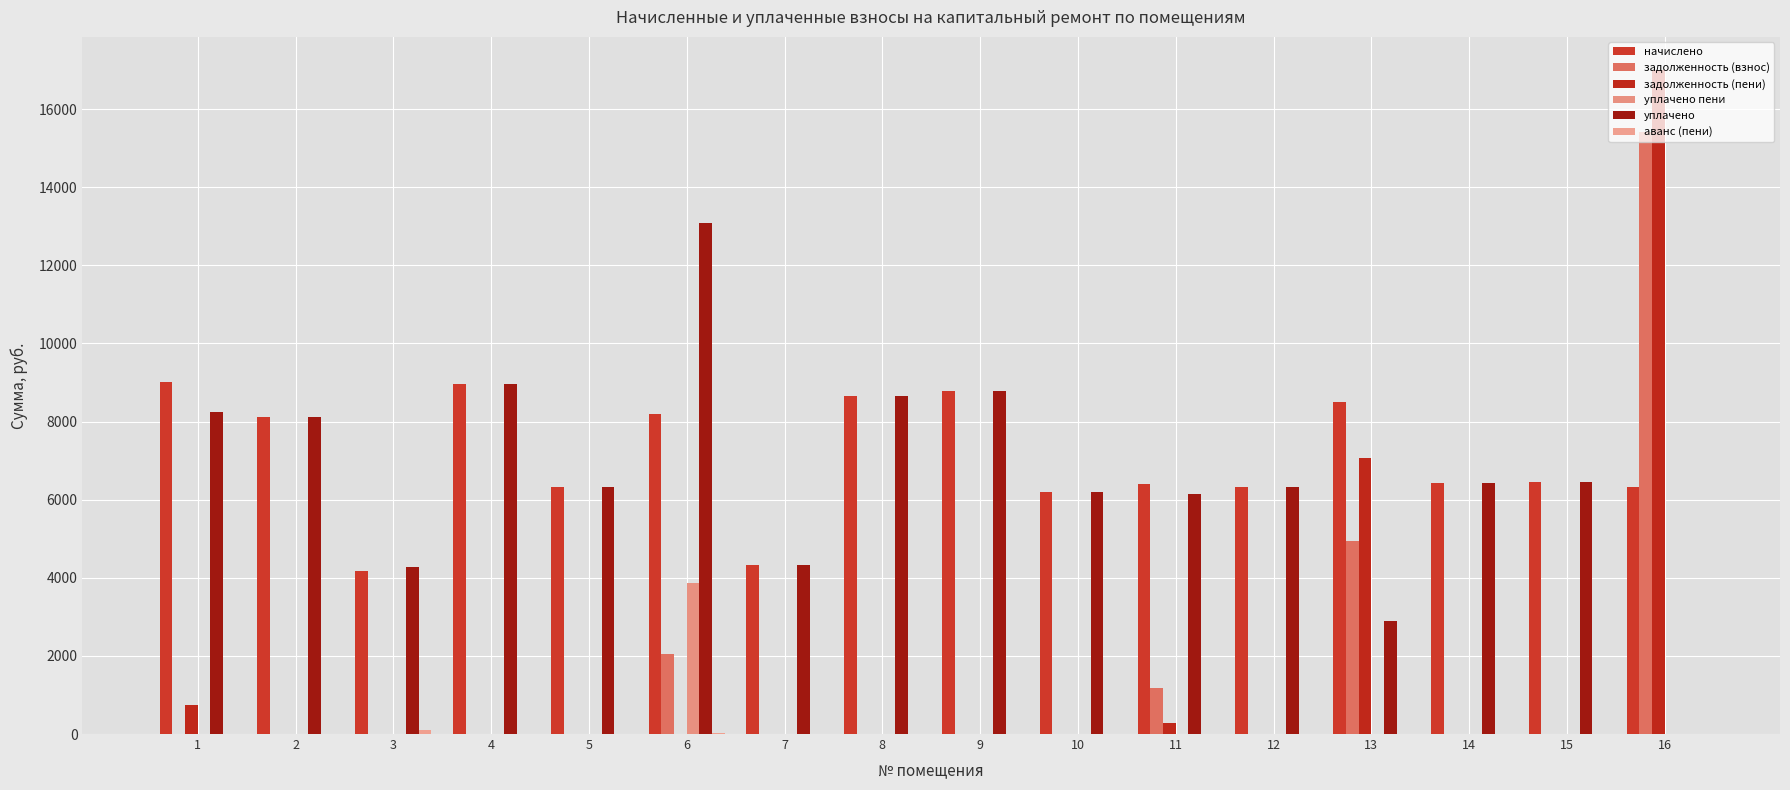

How many series are shown in this chart?

6